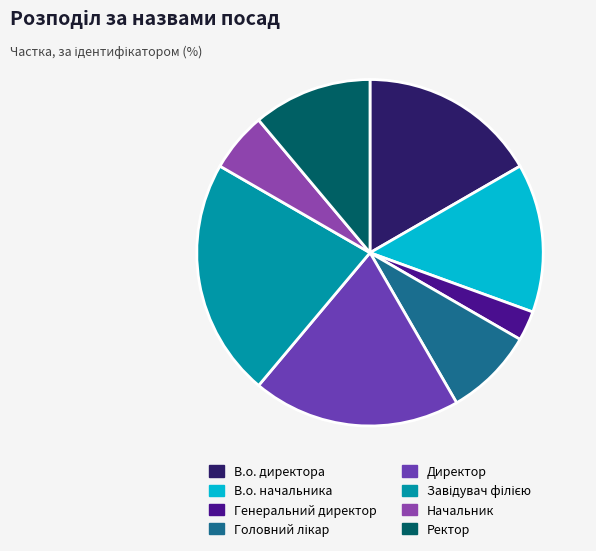

Is the sum of Генеральний директор and Директор greater than half?

No